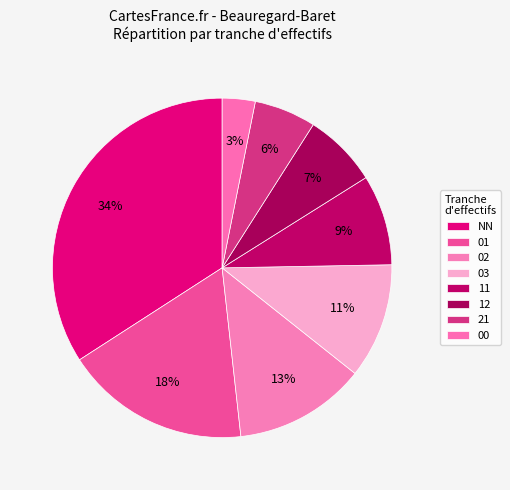

Does 00 represent more than half of the total?

No